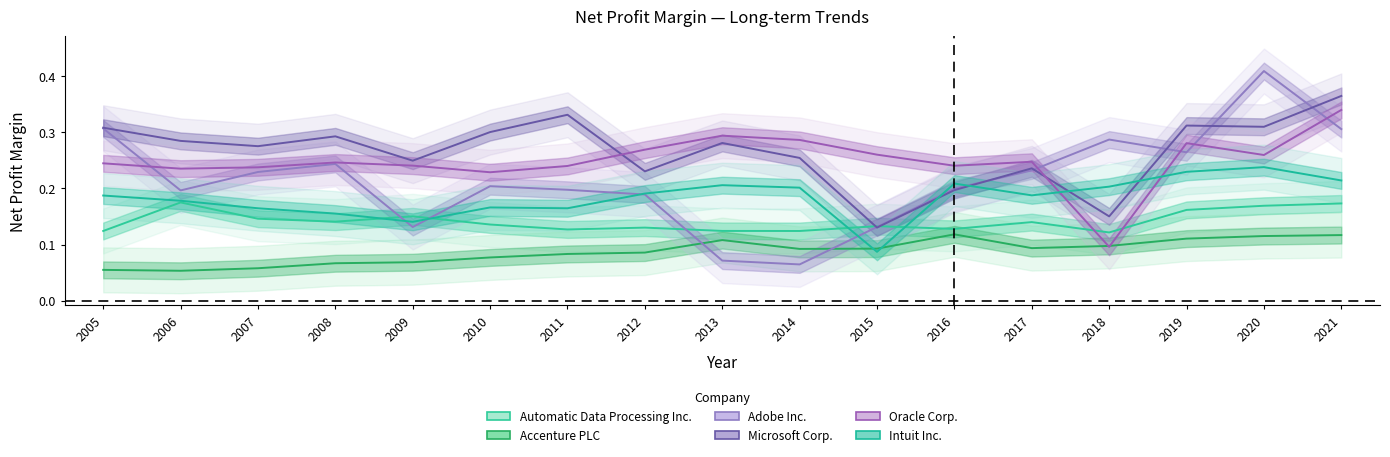

True or false: Automatic Data Processing Inc. and Adobe Inc. cross at least once.

True